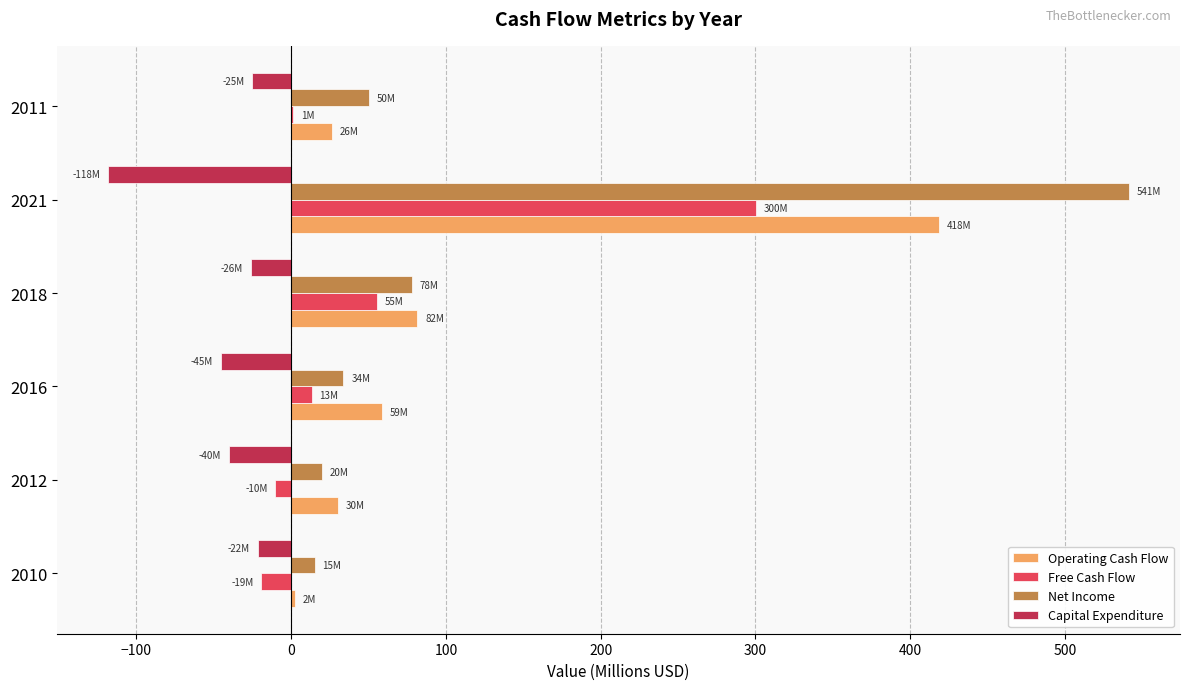

At which category is the sum across all series the highest?

2021